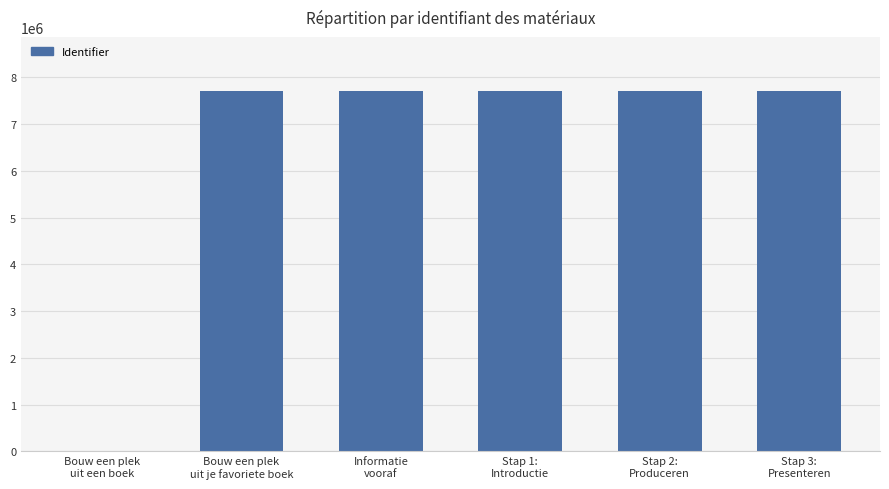

What is the sum of all values?

38531382